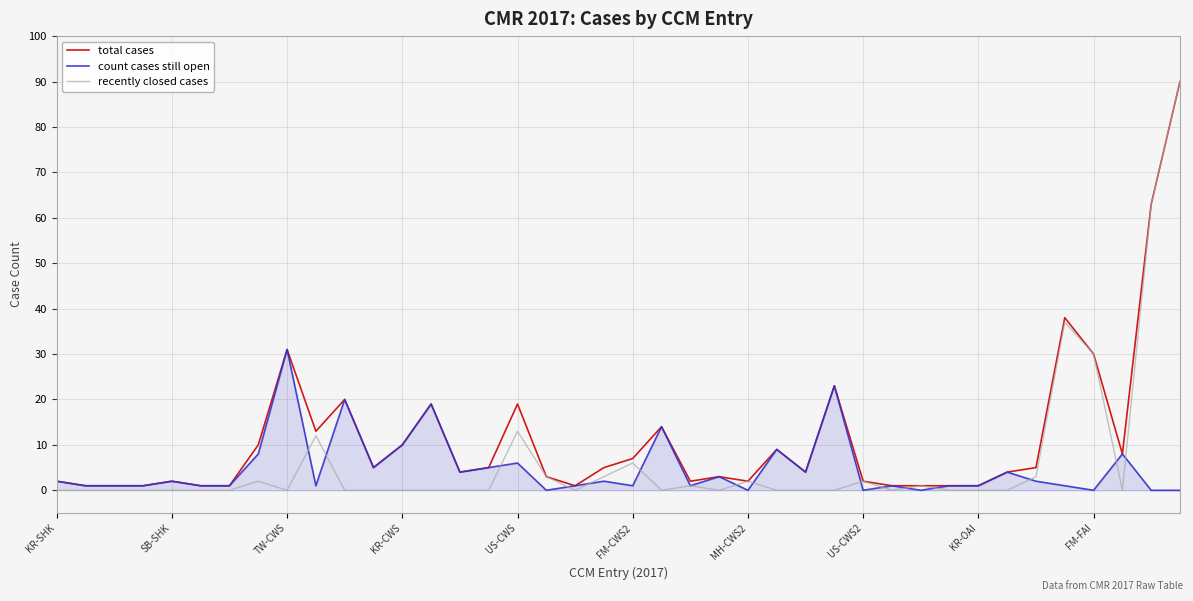

Which series has the largest total across all categories?

total cases